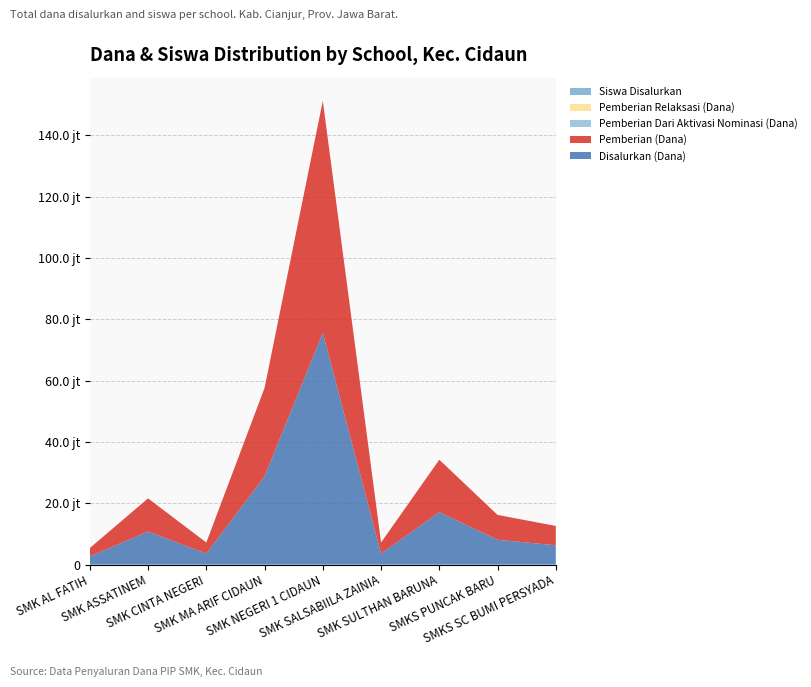

Reading right to left, extract all data points from this chart.

Disalurkan (Dana): SMKS SC BUMI PERSYADA=6300000	SMKS PUNCAK BARU=8100000	SMK SULTHAN BARUNA=17100000	SMK SALSABIILA ZAINIA=3600000	SMK NEGERI 1 CIDAUN=75600000	SMK MA ARIF CIDAUN=28800000	SMK CINTA NEGERI=3600000	SMK ASSATINEM=10800000	SMK AL FATIH=2700000
Pemberian (Dana): SMKS SC BUMI PERSYADA=6300000	SMKS PUNCAK BARU=8100000	SMK SULTHAN BARUNA=17100000	SMK SALSABIILA ZAINIA=3600000	SMK NEGERI 1 CIDAUN=75600000	SMK MA ARIF CIDAUN=28800000	SMK CINTA NEGERI=3600000	SMK ASSATINEM=10800000	SMK AL FATIH=2700000
Pemberian Dari Aktivasi Nominasi (Dana): SMKS SC BUMI PERSYADA=0	SMKS PUNCAK BARU=0	SMK SULTHAN BARUNA=0	SMK SALSABIILA ZAINIA=0	SMK NEGERI 1 CIDAUN=0	SMK MA ARIF CIDAUN=0	SMK CINTA NEGERI=0	SMK ASSATINEM=0	SMK AL FATIH=0
Pemberian Relaksasi (Dana): SMKS SC BUMI PERSYADA=0	SMKS PUNCAK BARU=0	SMK SULTHAN BARUNA=0	SMK SALSABIILA ZAINIA=0	SMK NEGERI 1 CIDAUN=0	SMK MA ARIF CIDAUN=0	SMK CINTA NEGERI=0	SMK ASSATINEM=0	SMK AL FATIH=0
Siswa Disalurkan: SMKS SC BUMI PERSYADA=7	SMKS PUNCAK BARU=9	SMK SULTHAN BARUNA=19	SMK SALSABIILA ZAINIA=4	SMK NEGERI 1 CIDAUN=84	SMK MA ARIF CIDAUN=32	SMK CINTA NEGERI=4	SMK ASSATINEM=12	SMK AL FATIH=3